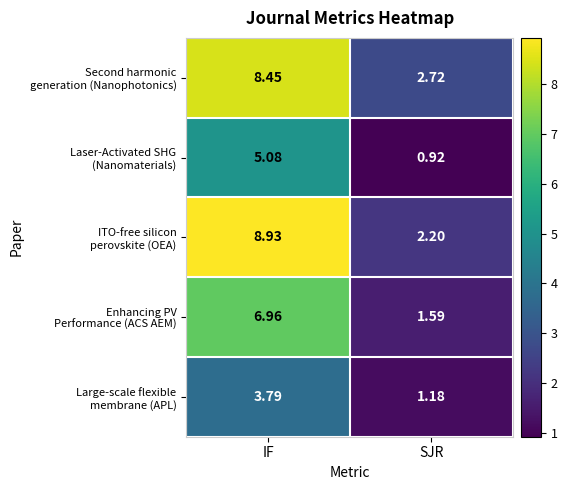

At IF, list the series in order from largest to smallest.

ITO-free silicon perovskite (OEA), Second harmonic generation (Nanophotonics), Enhancing PV Performance (ACS AEM), Laser-Activated SHG (Nanomaterials), Large-scale flexible membrane (APL)